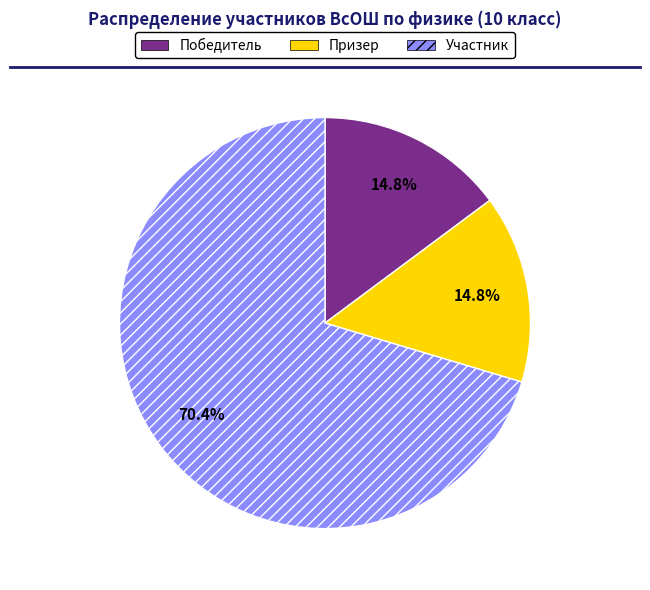

Is it true that Участник is 70% of the pie?

True